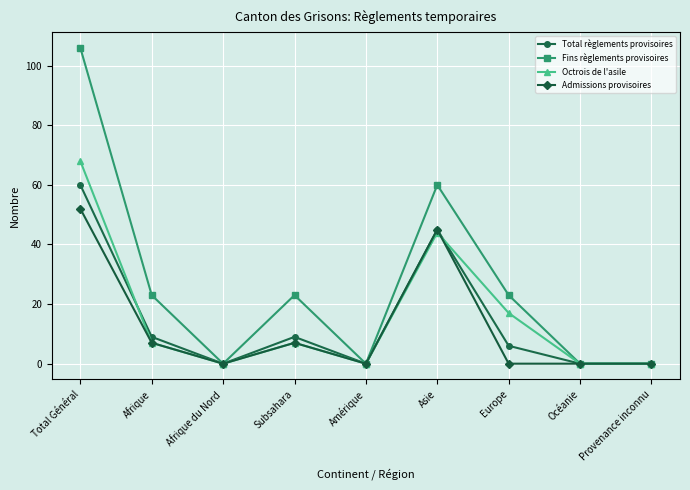

Count the Admissions provisoires values in the range 0 to 7.

7